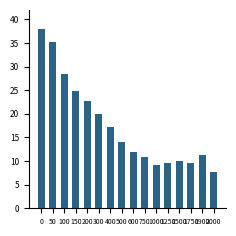

Reading right to left, transcribe all the data shown in this chart.

2000=7.6	1900=11.2	1750=9.6	1500=10.0	1250=9.6	1000=9.2	750=10.8	600=12.0	500=14.0	400=17.2	300=20.0	200=22.8	150=24.8	100=28.4	50=35.2	0=38.0